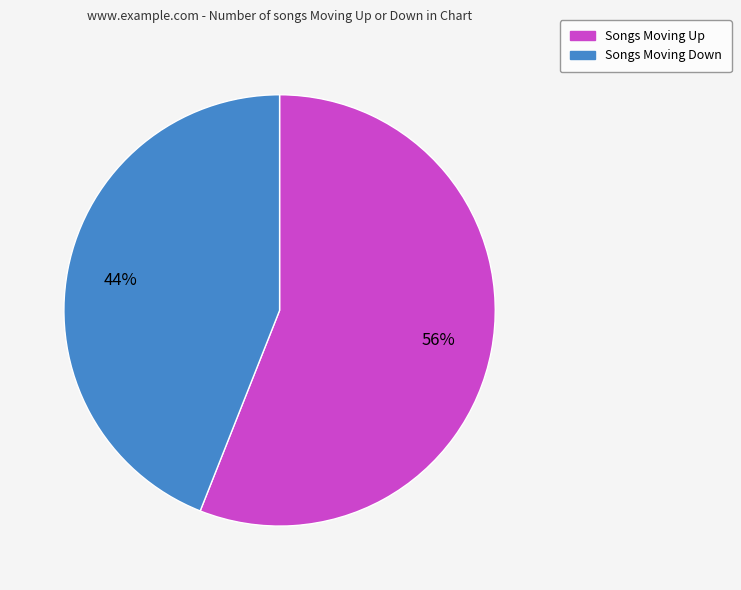

To the nearest percent, what is the difference between the largest and smallest slice percentages?

12%